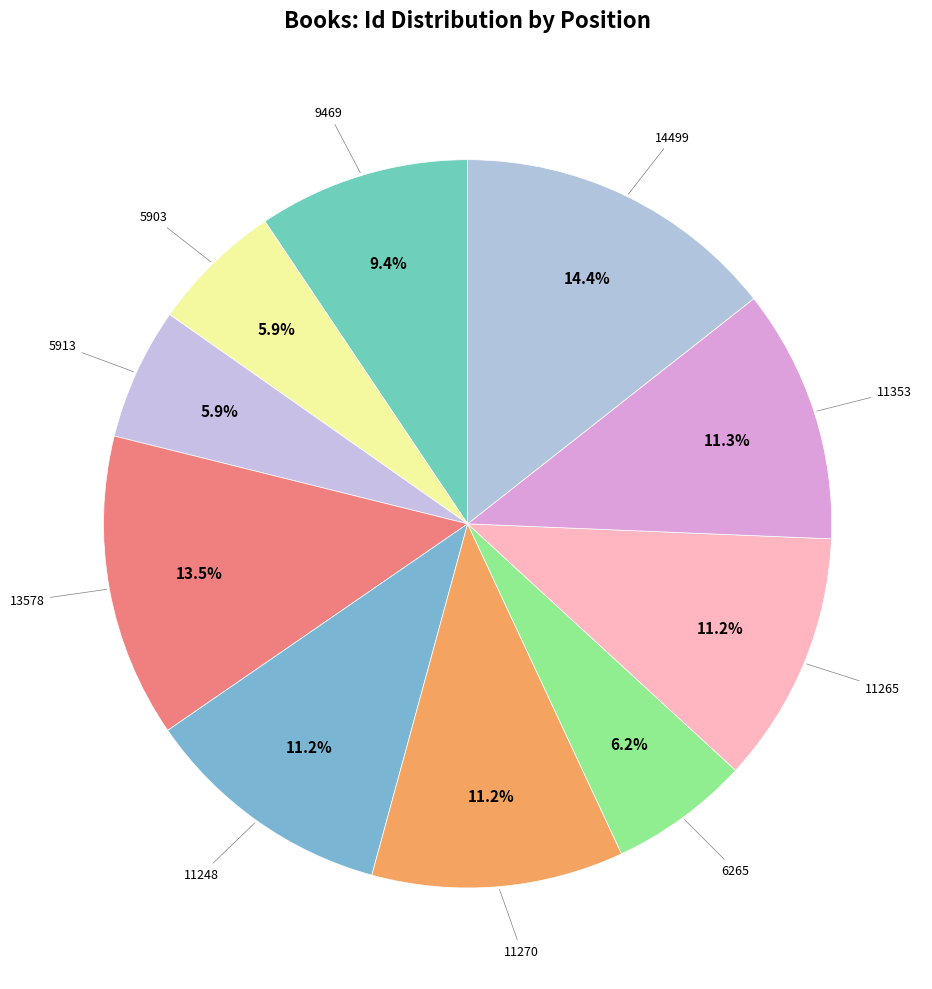

Count the number of slices in the pie.

10